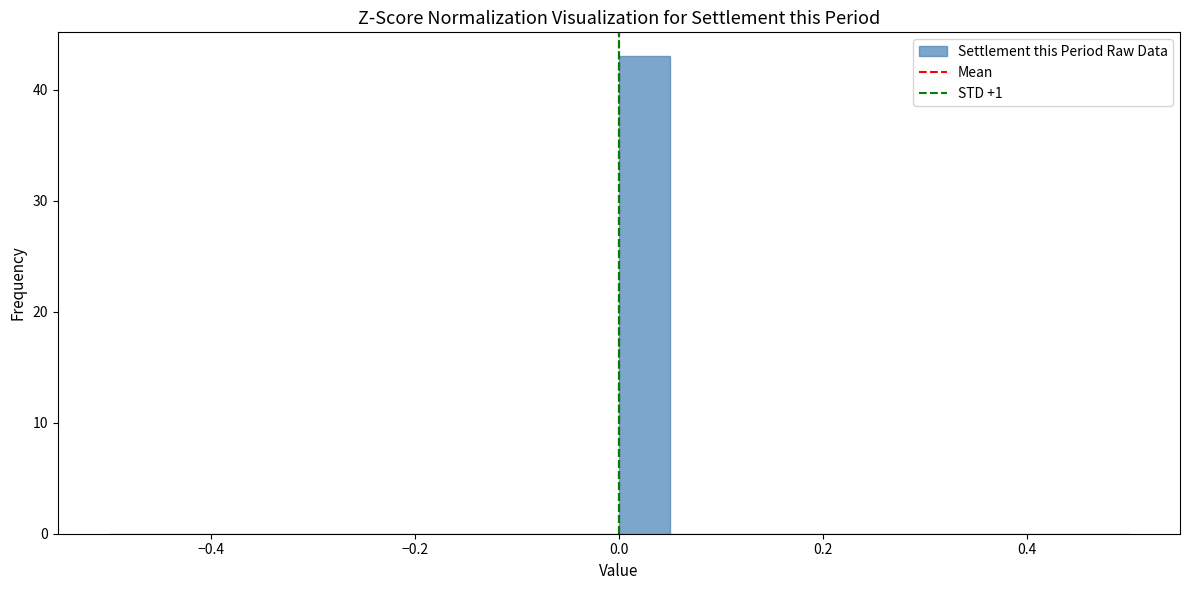

Around what value on the x-axis is the tallest bar? Give the approximate position of its centre, as read against the axis.

0.02